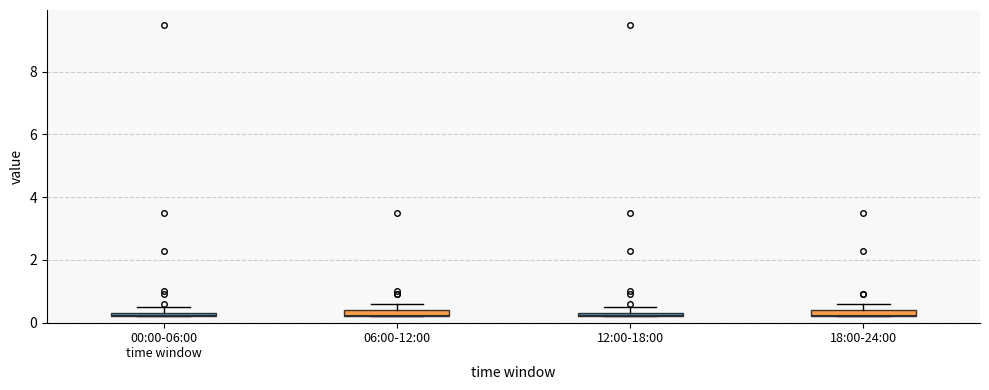

Where is the lower edge of the box for 00:00-06:00 time window on the y-axis? The values are not printed on the chart, so give them approximately, as read against the axis.

0.2